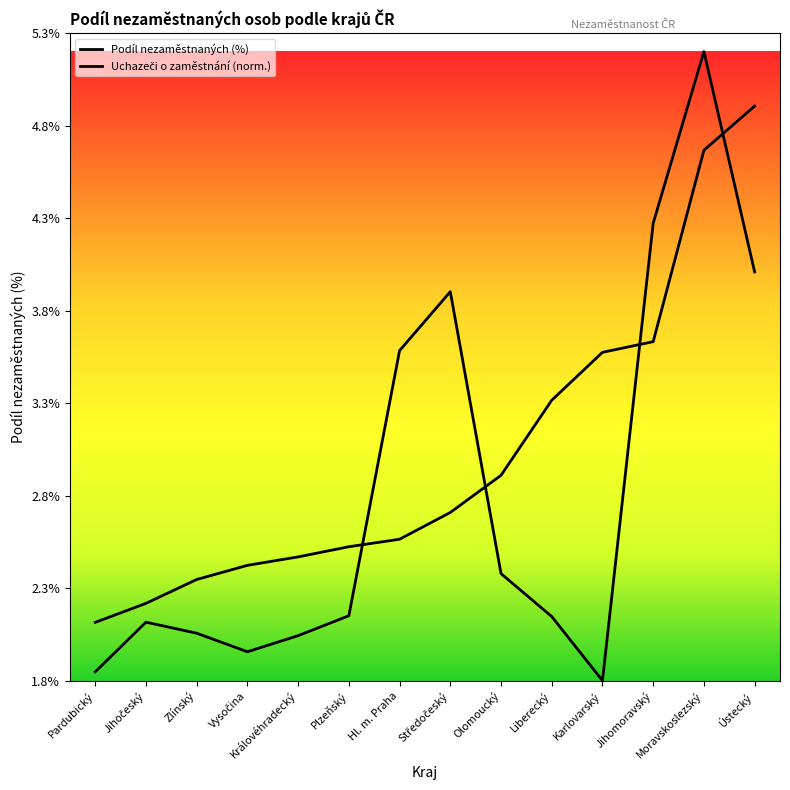

Count the number of data series in this chart.

2